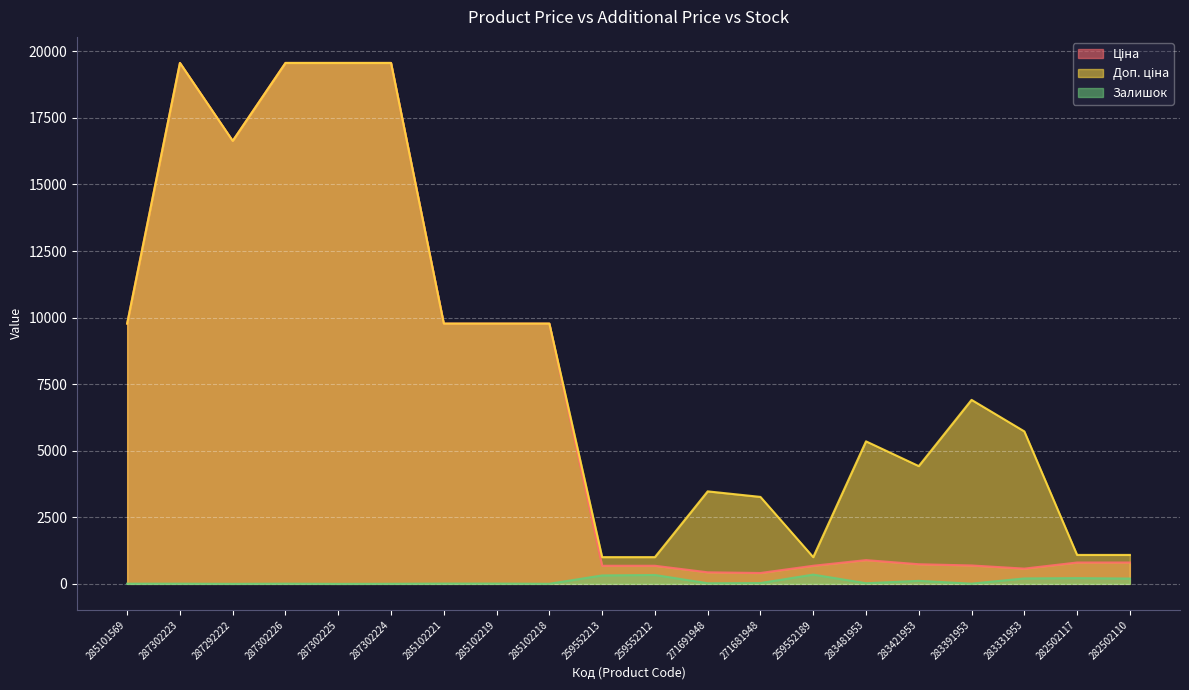

Reading right to left, transcribe all the data shown in this chart.

Ціна: 282502110=802.1	282502117=802.1	283331953=572.7	283391953=691.0	283421953=737.2	283481953=892.2	259552189=679.8	271681948=408.2	271691948=434.3	259552212=679.8	259552213=679.8	285102218=9775.5	285102219=9775.5	285102221=9775.5	287302224=19564.9	287302225=19564.9	287302226=19564.9	287292222=16636.8	287302223=19564.9	285101569=9775.5
Доп. ціна: 282502110=1087.0	282502117=1087.0	283331953=5727.0	283391953=6910.3	283421953=4423.0	283481953=5353.1	259552189=1004.1	271681948=3265.8	271691948=3474.1	259552212=1004.1	259552213=1004.1	285102218=9775.5	285102219=9775.5	285102221=9775.5	287302224=19564.9	287302225=19564.9	287302226=19564.9	287292222=16636.8	287302223=19564.9	285101569=9775.5
Залишок: 282502110=200.0	282502117=215.0	283331953=204.0	283391953=8.0	283421953=113.0	283481953=24.0	259552189=348.0	271681948=30.0	271691948=22.0	259552212=334.0	259552213=317.0	285102218=3.0	285102219=11.0	285102221=11.0	287302224=3.0	287302225=0.0	287302226=7.0	287292222=1.0	287302223=7.0	285101569=7.0